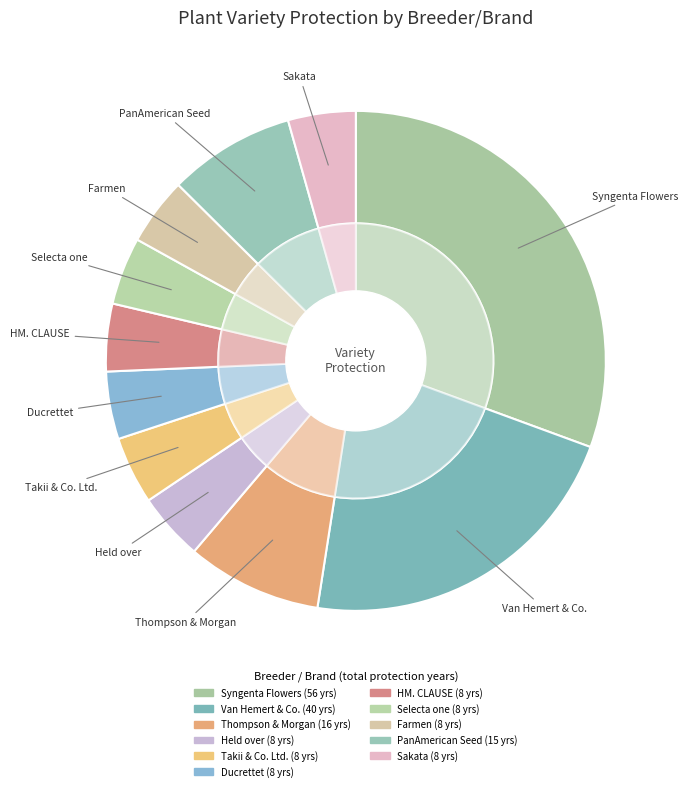

Is there any slice that represents more than half of the pie?

No